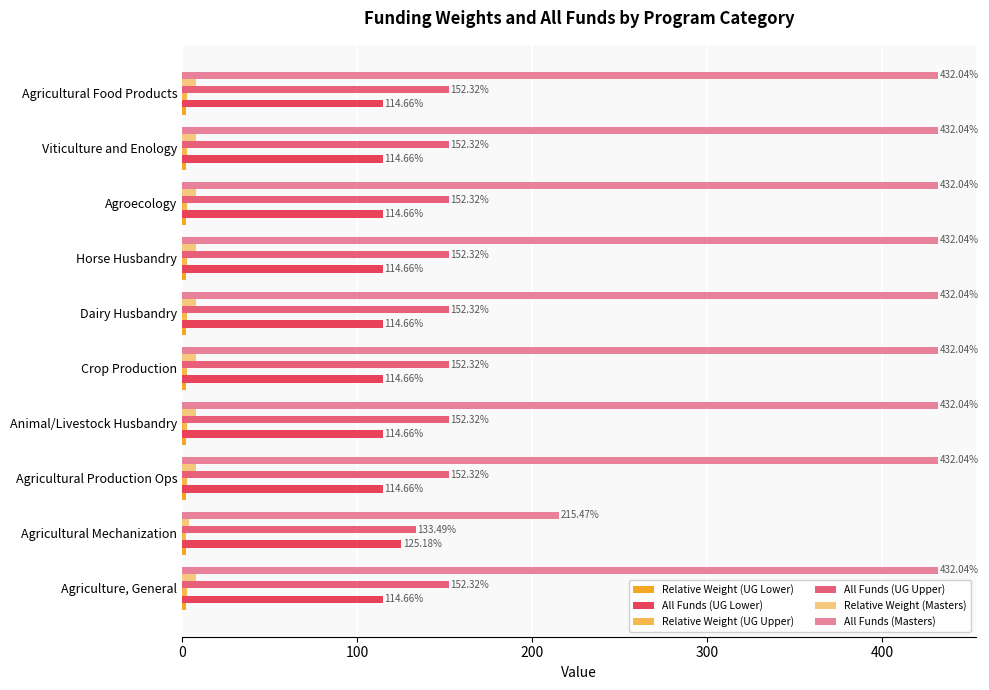

What is the sum of all Relative Weight (Masters) values?

74.1